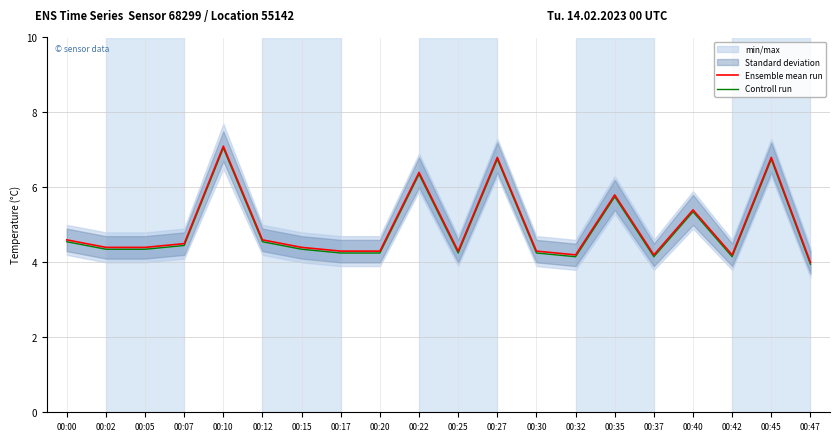

Reading left to right, extract all data points from this chart.

Ensemble mean run: 4.6	4.4	4.4	4.5	7.1	4.6	4.4	4.3	4.3	6.4	4.3	6.8	4.3	4.2	5.8	4.2	5.4	4.2	6.8	4.0
Controll run: 4.5	4.3	4.3	4.5	7.0	4.5	4.3	4.2	4.2	6.3	4.2	6.8	4.2	4.2	5.8	4.2	5.3	4.2	6.8	4.0